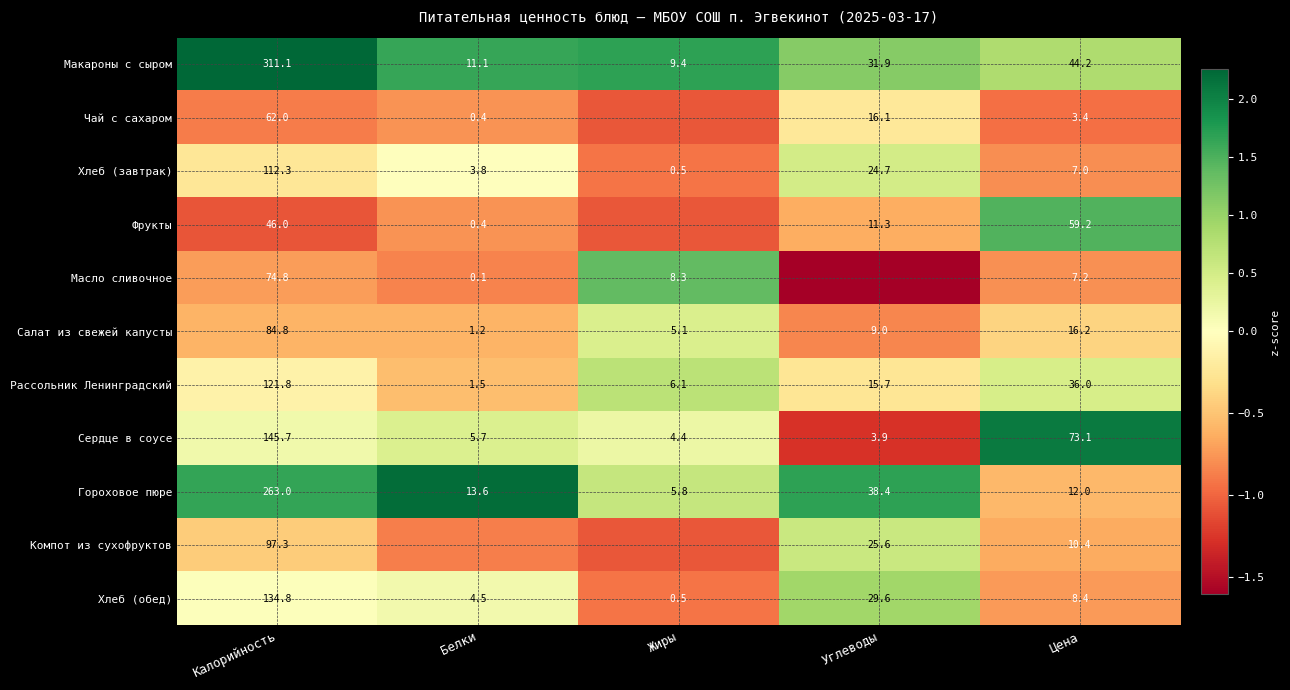

Rank the categories by Макароны с сыром value from highest to lowest.

Калорийность, Цена, Углеводы, Белки, Жиры